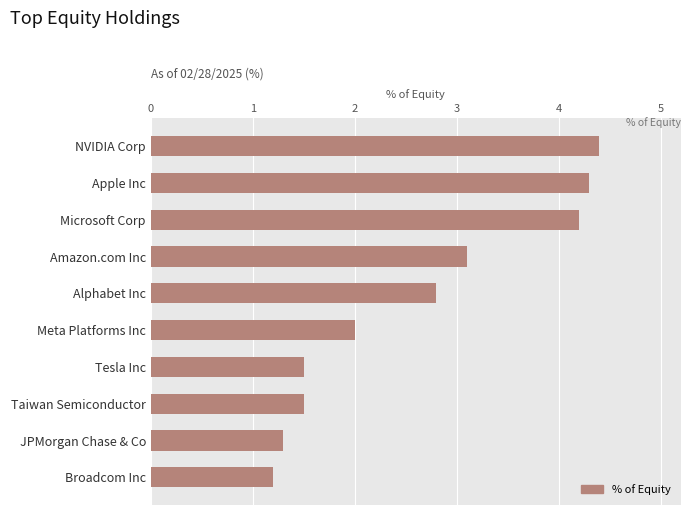

What is the sum of all values?

26.3